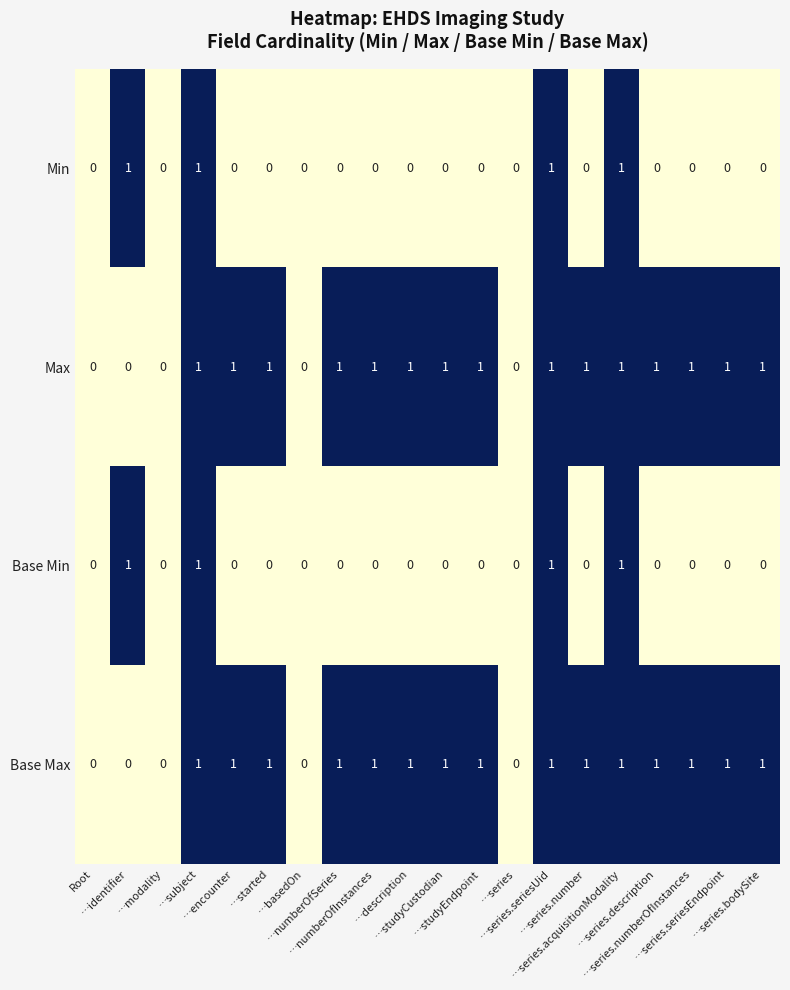

What is the difference between the highest and lowest values at …identifier?

1